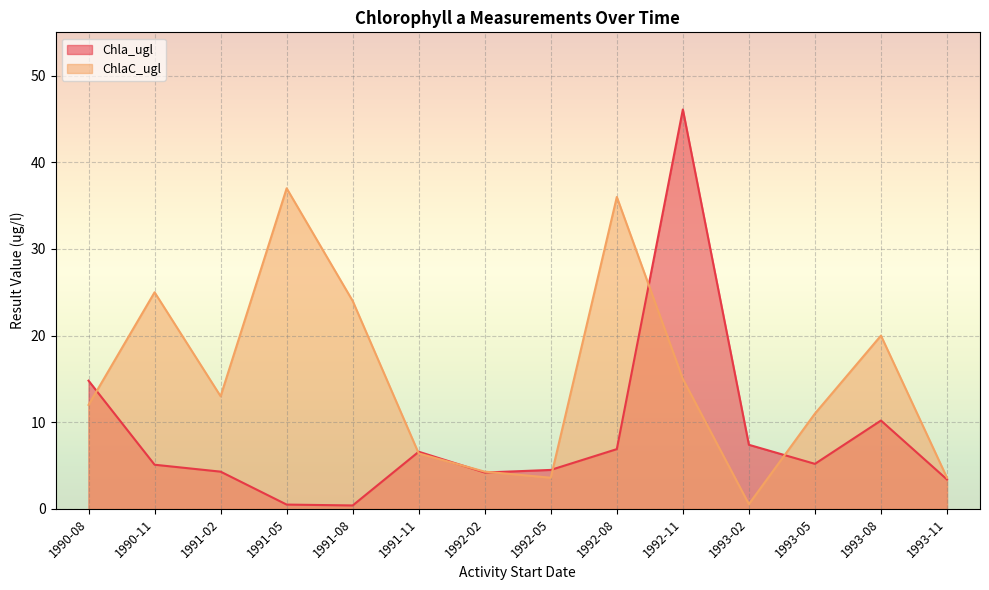

What is the difference between the highest and lowest values at 1992-02?

0.1